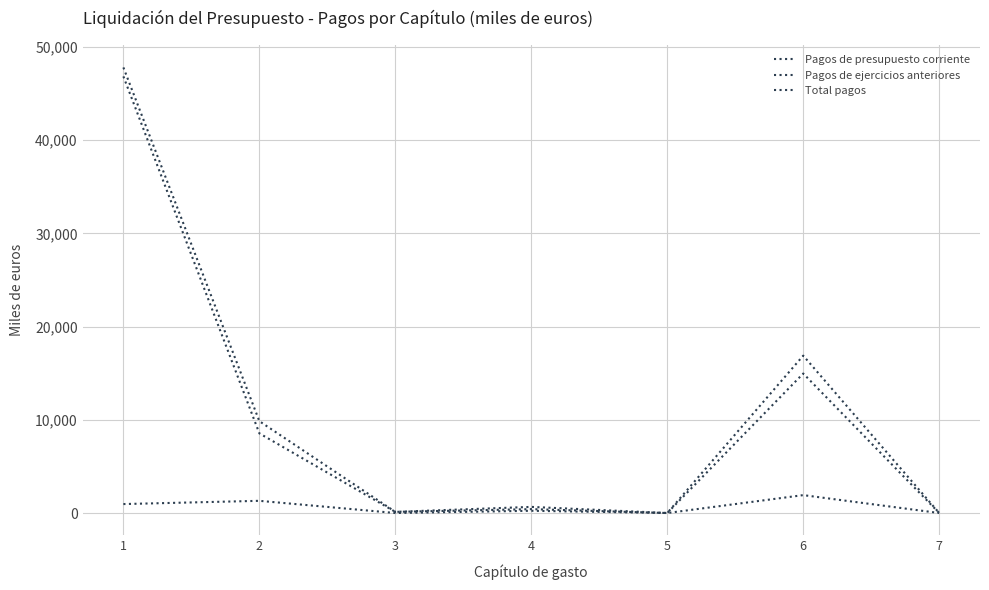

Does the chart have visible grid lines?

Yes